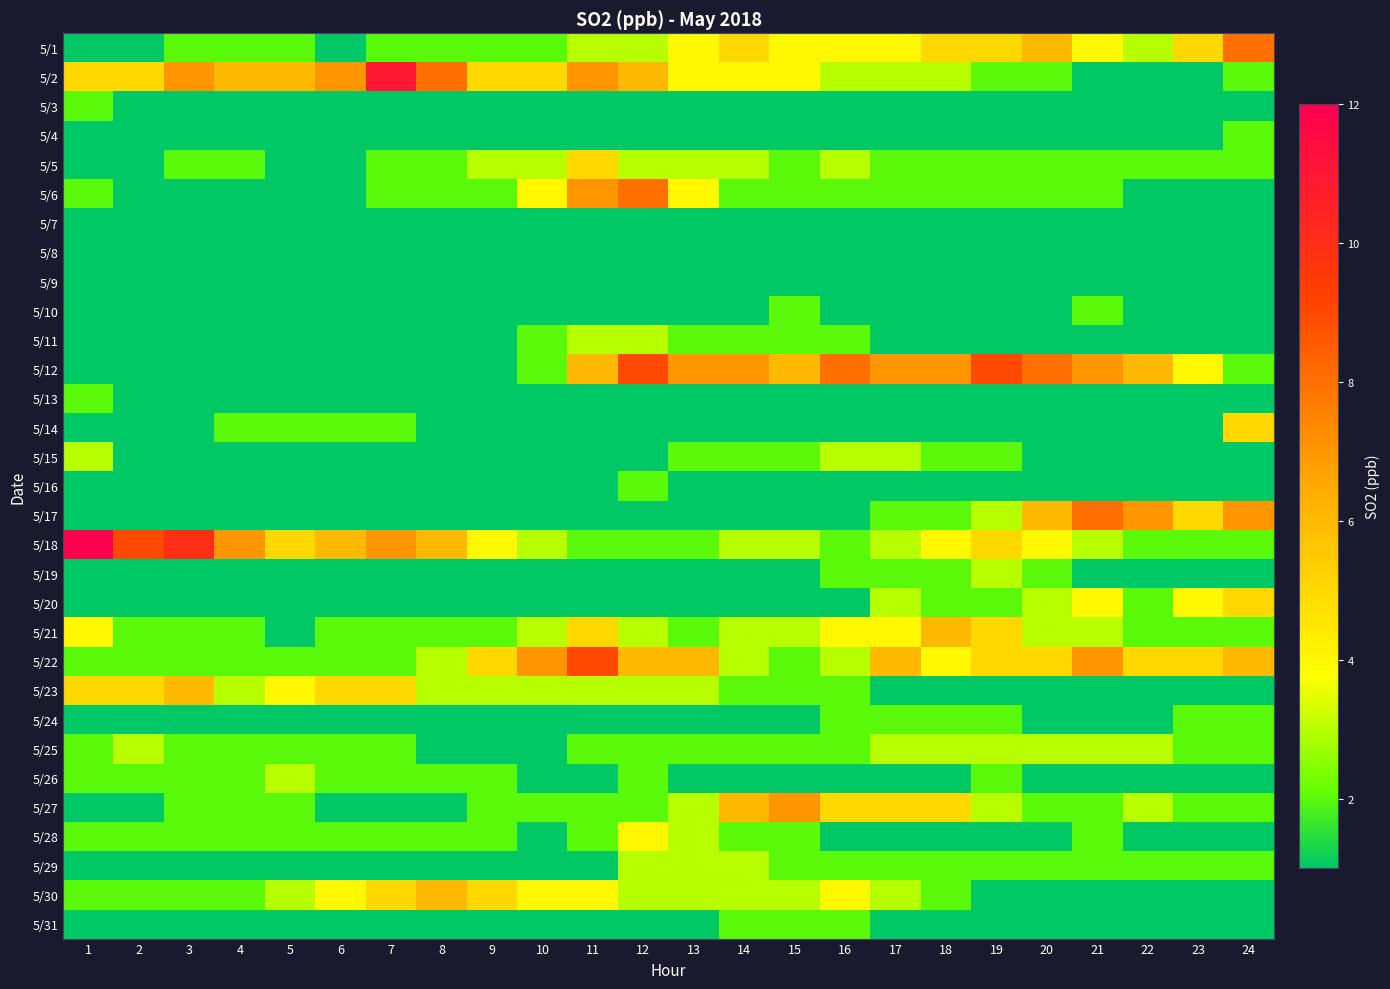

What is the difference between the highest and lowest values at 11?

8